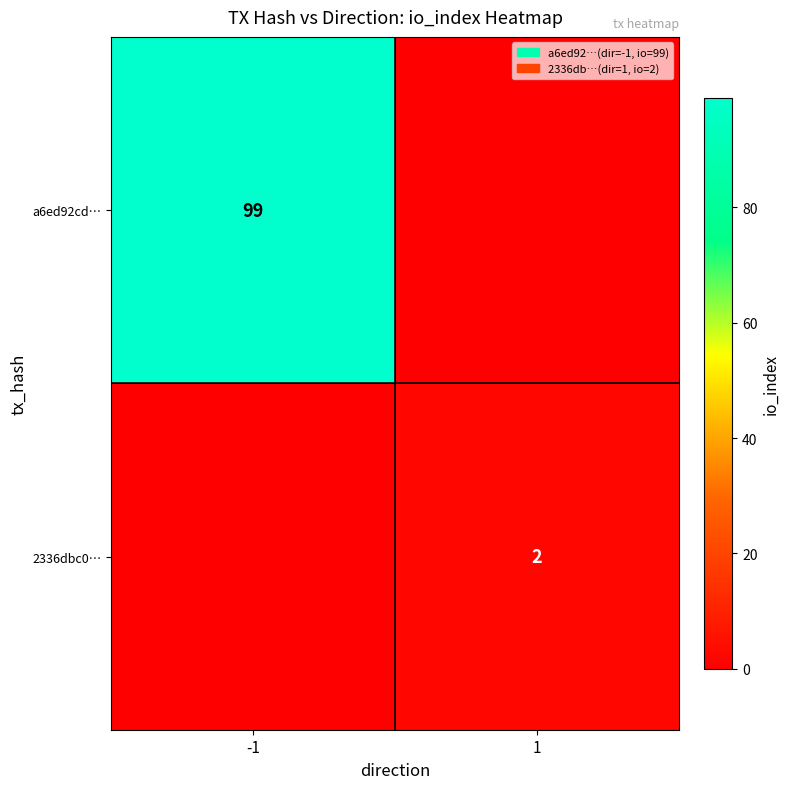

Which has a higher value, 1 or -1?

-1